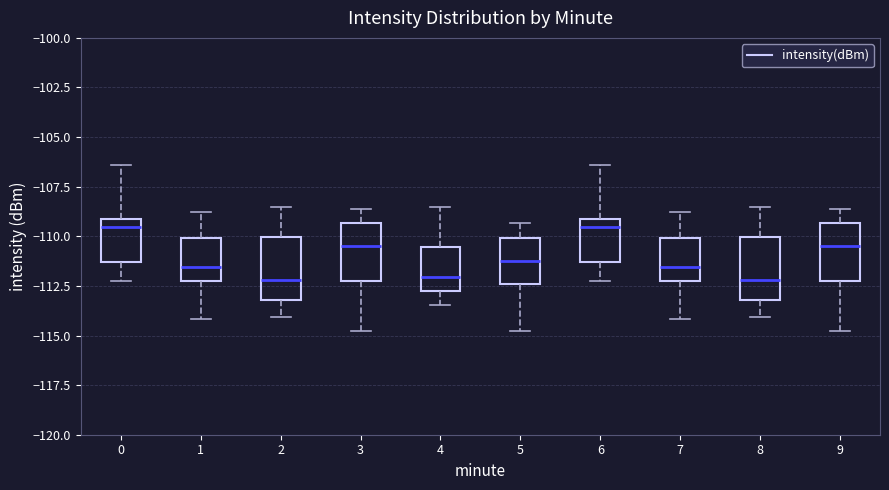

Where is the lower edge of the box at x = 4 on the y-axis? The values are not printed on the chart, so give them approximately, as read against the axis.

-113.0